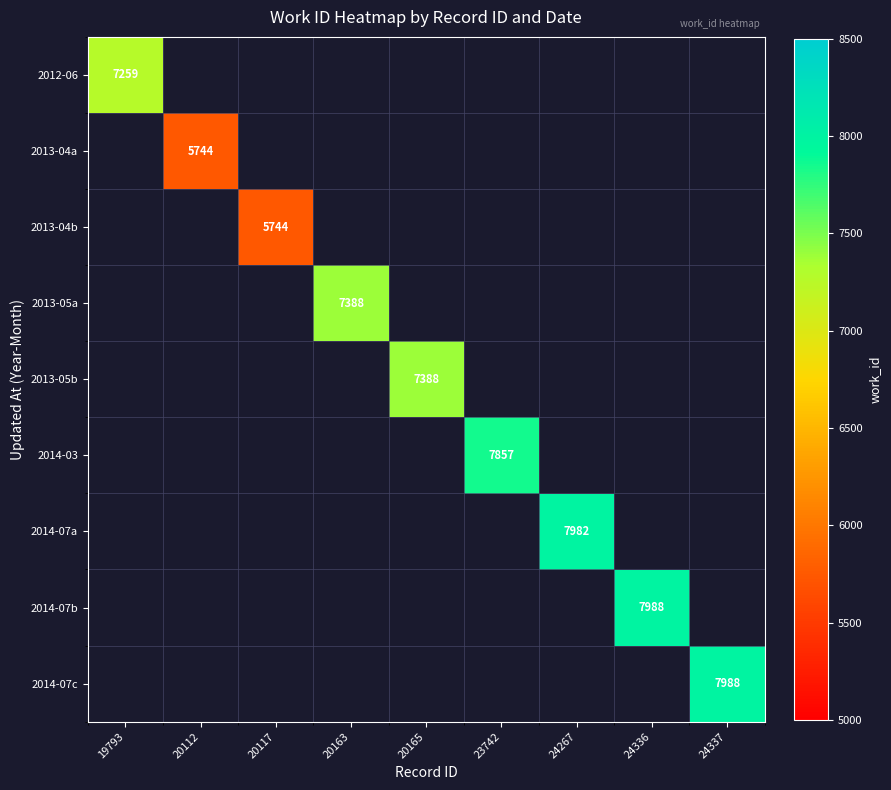

Is it true that 2014-07b equals 7988 at 24336?

True